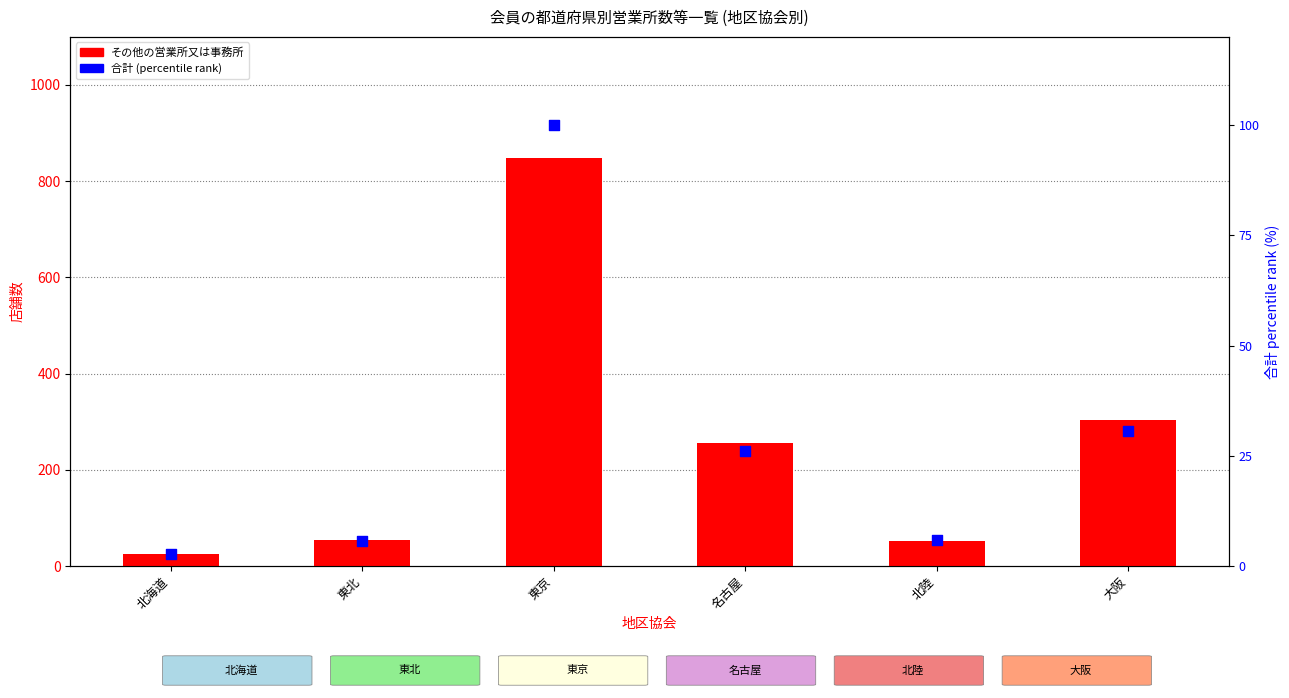

Which series reaches the minimum Y coordinate?

合計 (percentile rank)